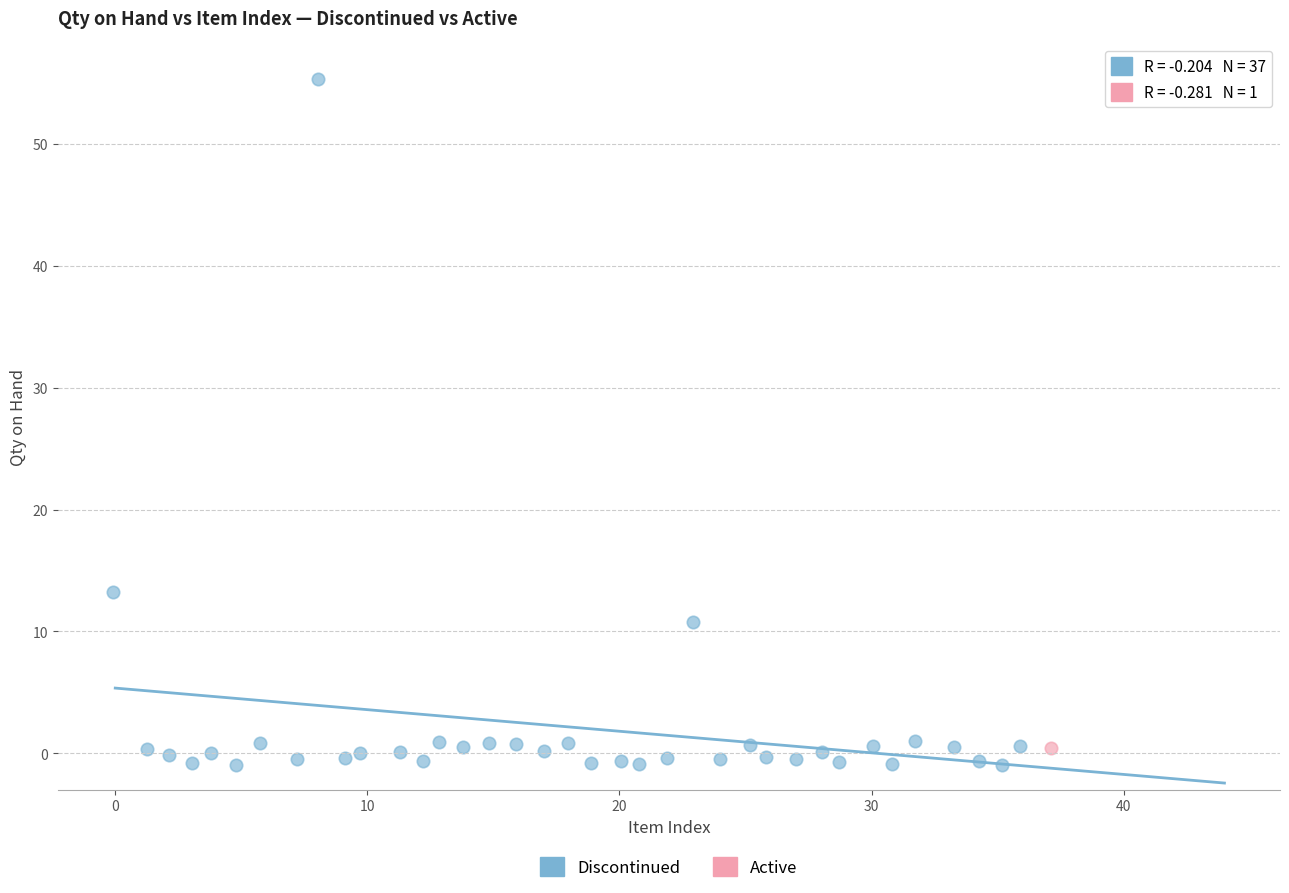

What are all the series names shown in the legend?

Discontinued, Active